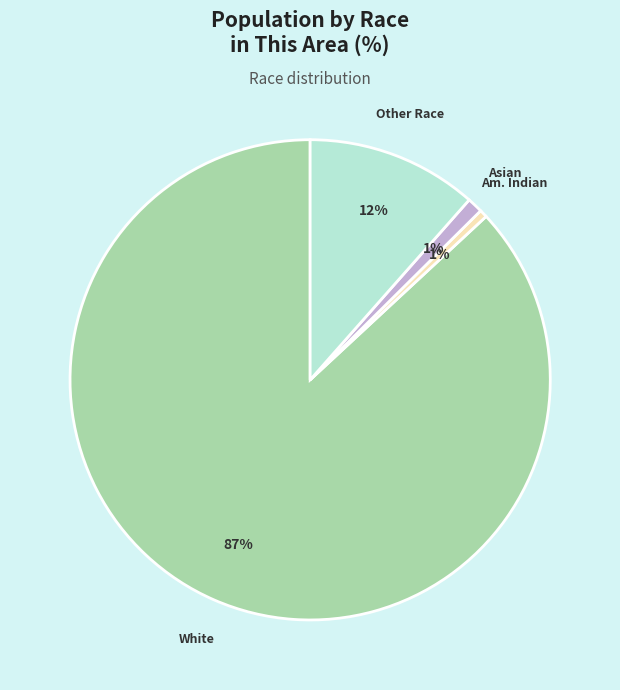

To the nearest percent, what is the average slice percentage?

25%